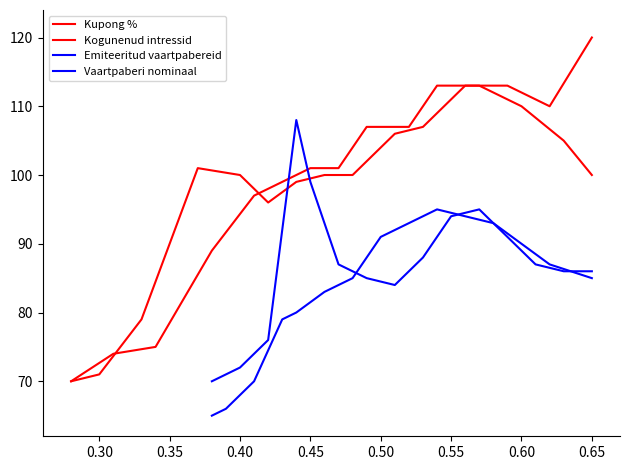

What are all the series names shown in the legend?

Kupong %, Kogunenud intressid, Emiteeritud vaartpabereid, Vaartpaberi nominaal